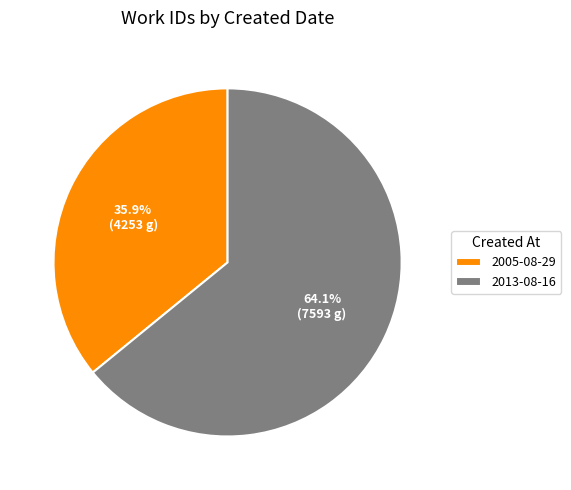

What is the majority slice?

2013-08-16